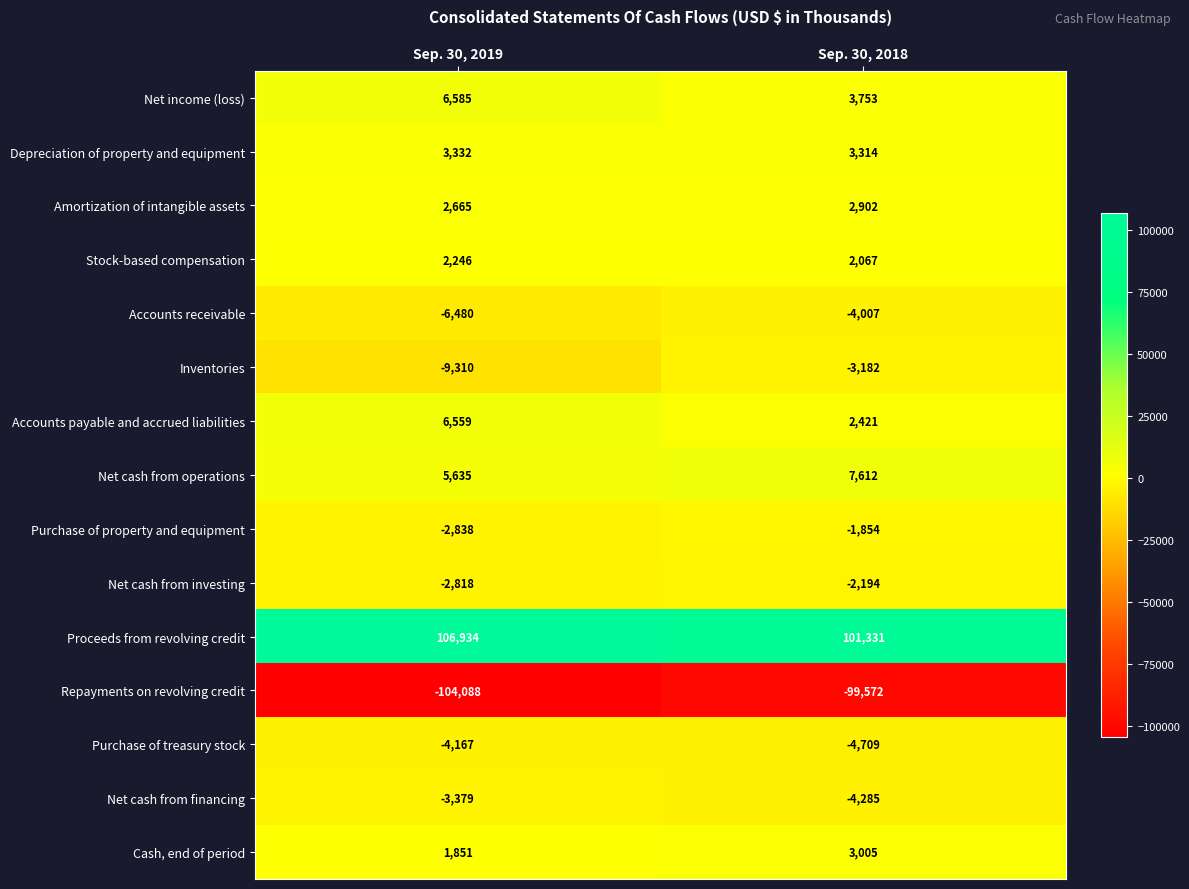

At Sep. 30, 2019, list the series in order from smallest to largest.

Repayments on revolving credit, Inventories, Accounts receivable, Purchase of treasury stock, Net cash from financing, Purchase of property and equipment, Net cash from investing, Cash, end of period, Stock-based compensation, Amortization of intangible assets, Depreciation of property and equipment, Net cash from operations, Accounts payable and accrued liabilities, Net income (loss), Proceeds from revolving credit